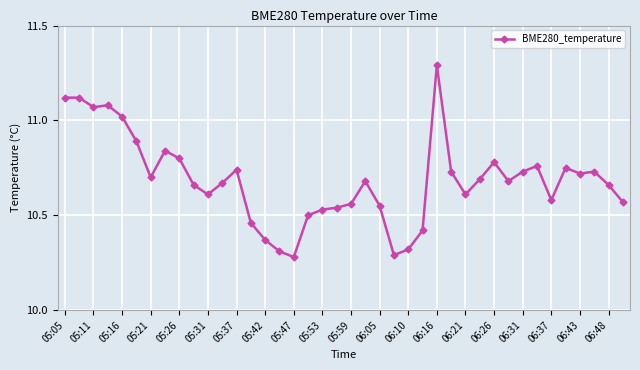

What is the greatest value displayed?

11.3